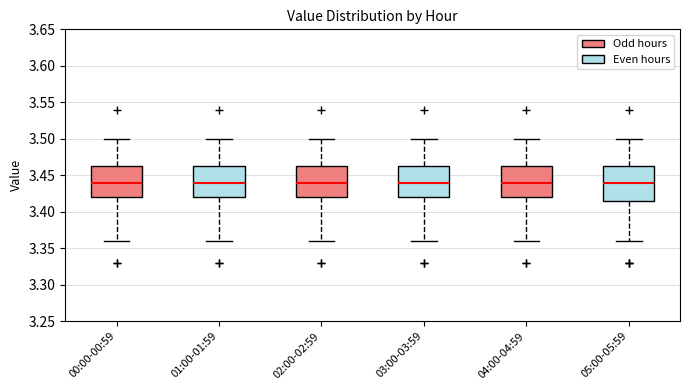

Reading left to right, transcribe this box plot: for each box, give where its median line is, the range the box spans, and where its two whiskers end, as read against the y-axis. The values are not printed on the chart, so give them approximately, as read against the axis.

00:00-00:59: median 3.440, box 3.420 to 3.465, whiskers 3.360 to 3.500
01:00-01:59: median 3.440, box 3.420 to 3.465, whiskers 3.360 to 3.500
02:00-02:59: median 3.440, box 3.420 to 3.465, whiskers 3.360 to 3.500
03:00-03:59: median 3.440, box 3.420 to 3.465, whiskers 3.360 to 3.500
04:00-04:59: median 3.440, box 3.420 to 3.465, whiskers 3.360 to 3.500
05:00-05:59: median 3.440, box 3.415 to 3.465, whiskers 3.360 to 3.500